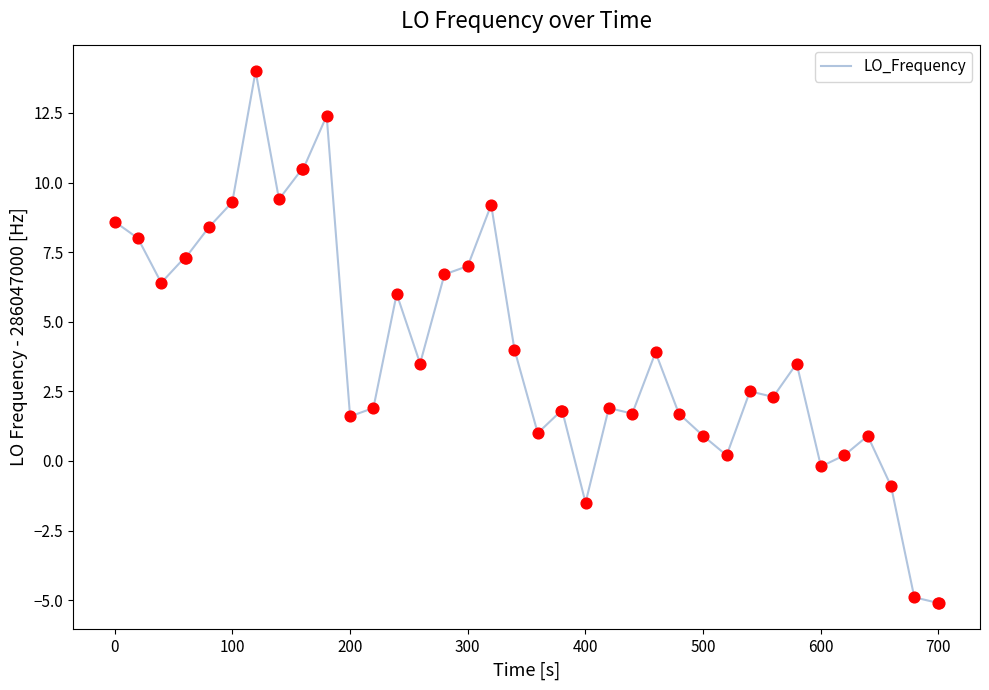

What is the smallest value displayed?

-5.1